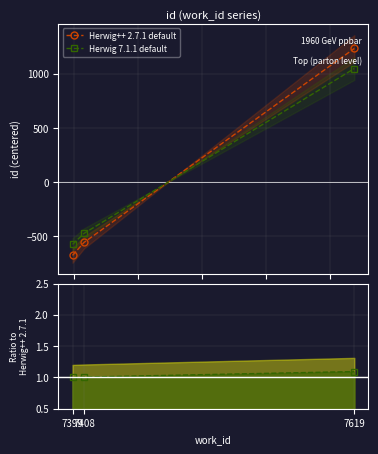

Rank the series by their average value, from lowest to highest.

Herwig++ 2.7.1 default, Herwig 7.1.1 default